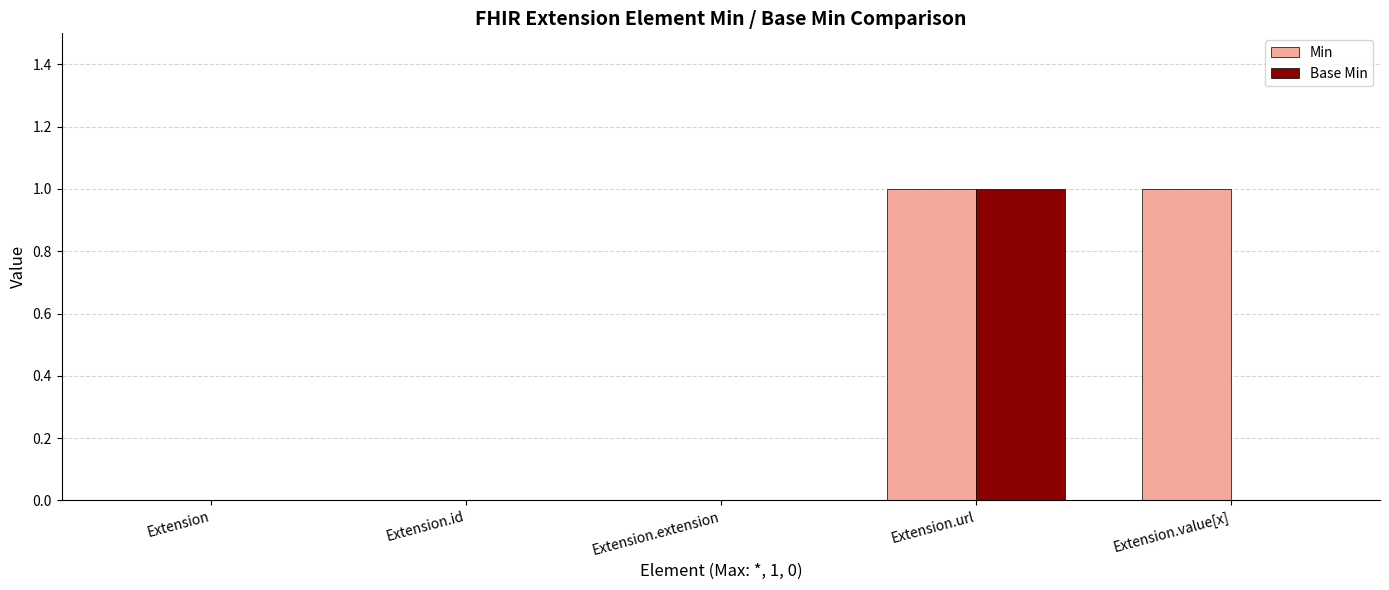

What is the approximate value of Base Min at Extension.url?

1